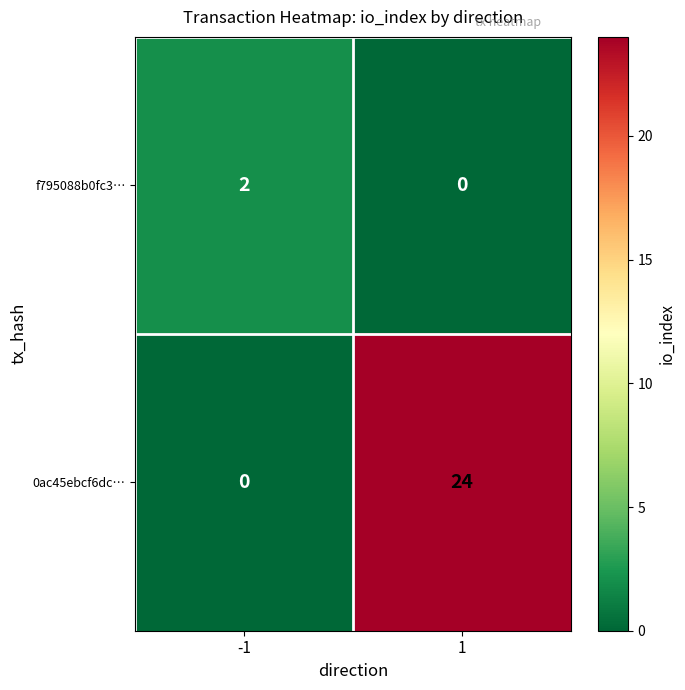

Which series has the largest range (max minus min)?

0ac45ebcf6dc…